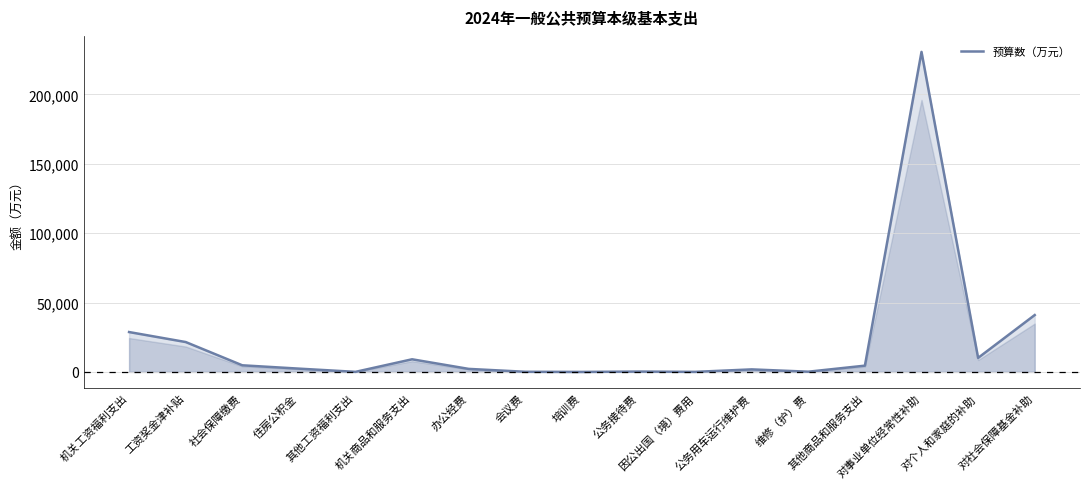

What is the difference between the maximum and minimum values?

230656